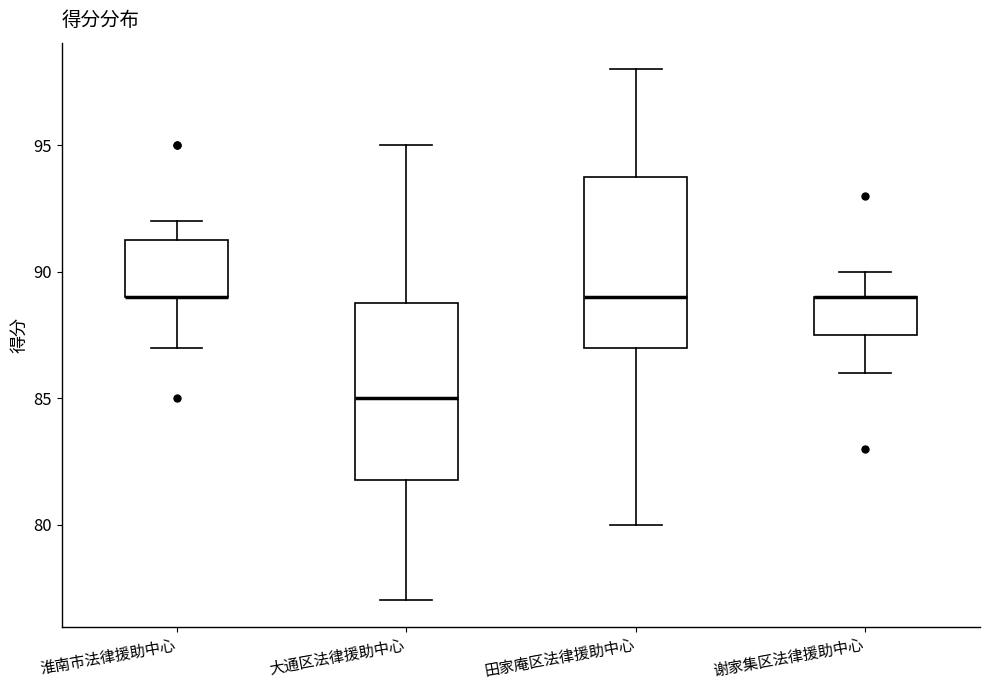

Where does the lower whisker of the box for 大通区法律援助中心 end on the y-axis? The values are not printed on the chart, so give them approximately, as read against the axis.

77.0